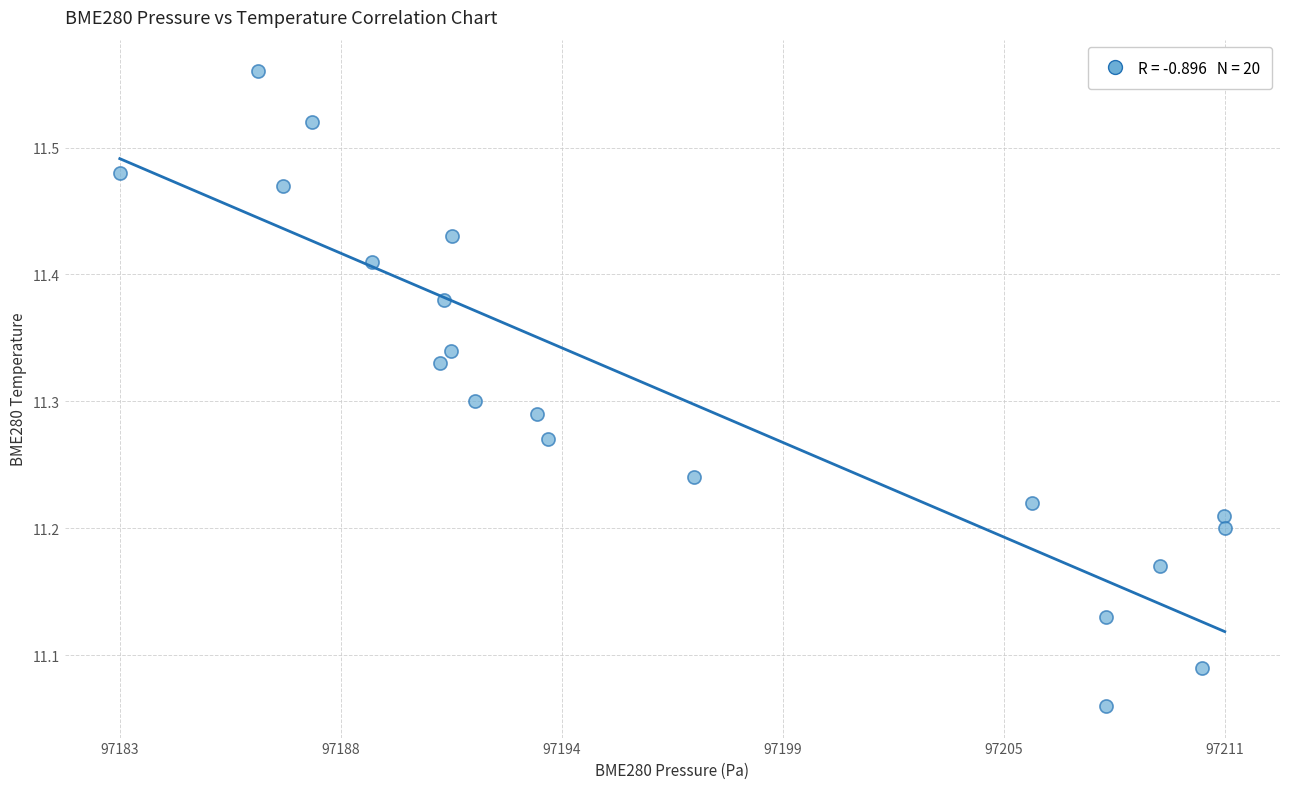

What is the range of X values (max minus min)?

28.0